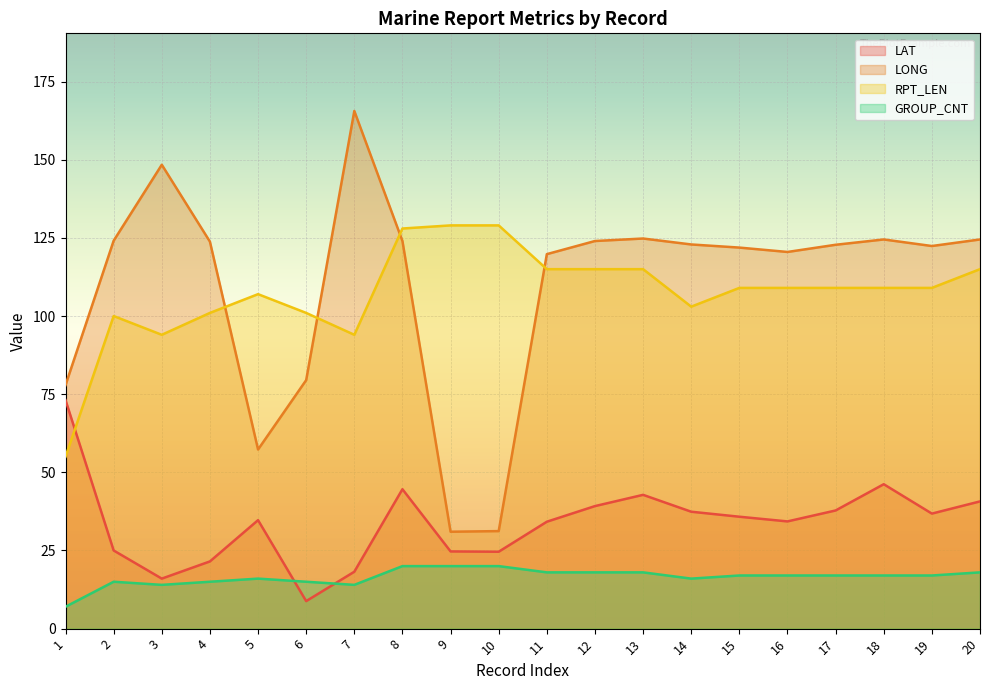

At how many categories does at least one series exceed 89?

19